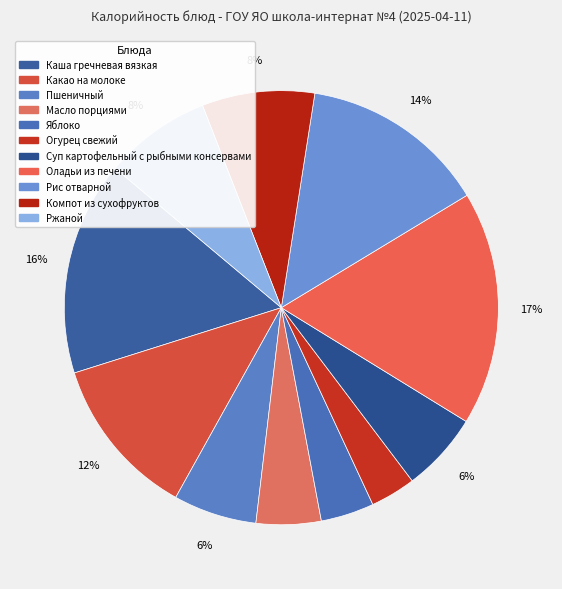

What is the smallest slice in the pie chart?

Огурец свежий